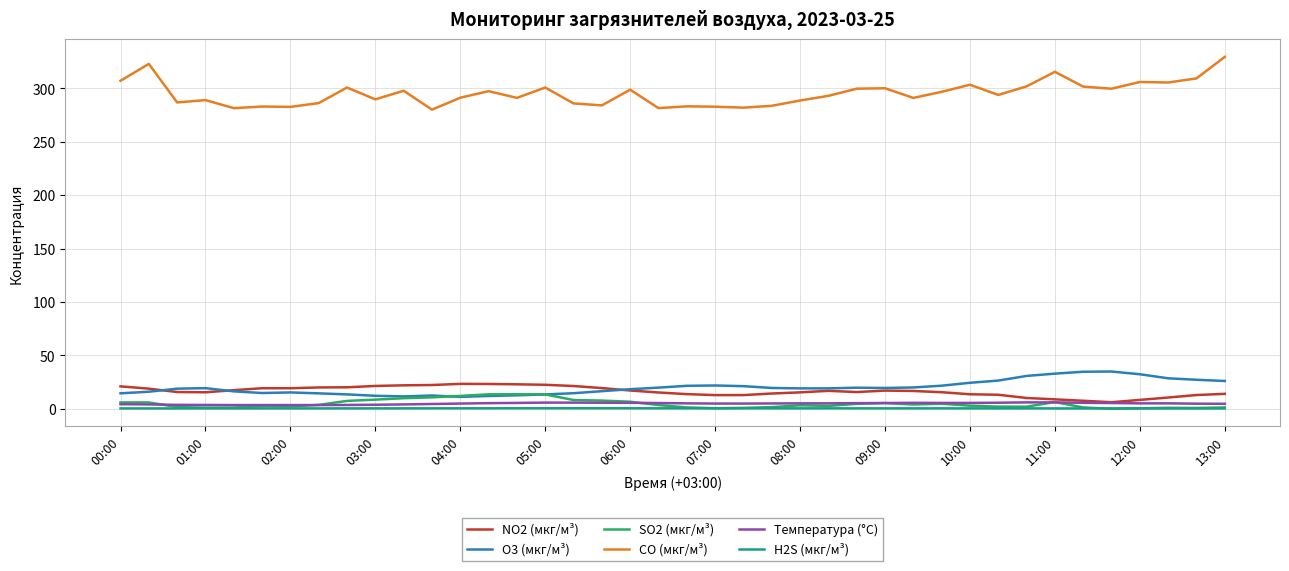

True or false: Температура (°C) and CO (мкг/м³) cross at least once.

False